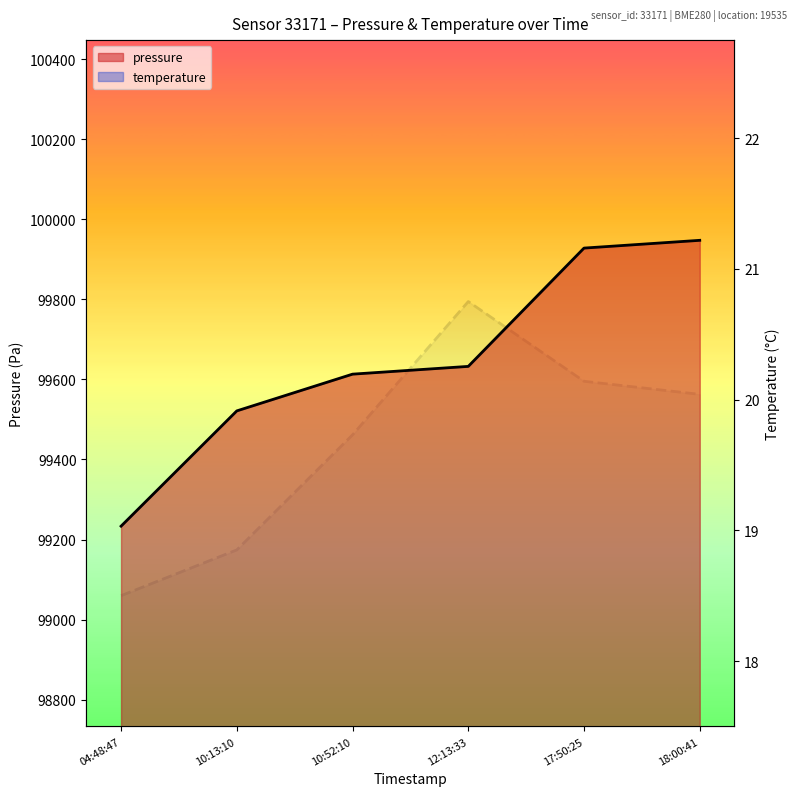

The value of pressure at 17:50:25 is 99927.9. True or false?

True